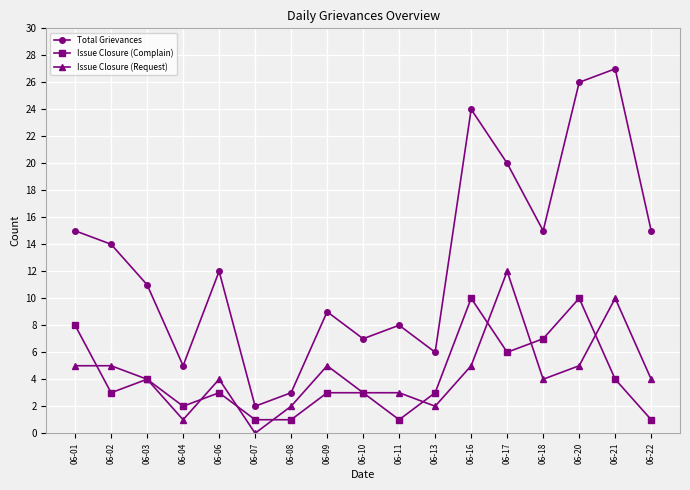

The Issue Closure (Complain) series shows 4 at 06-21. True or false?

True